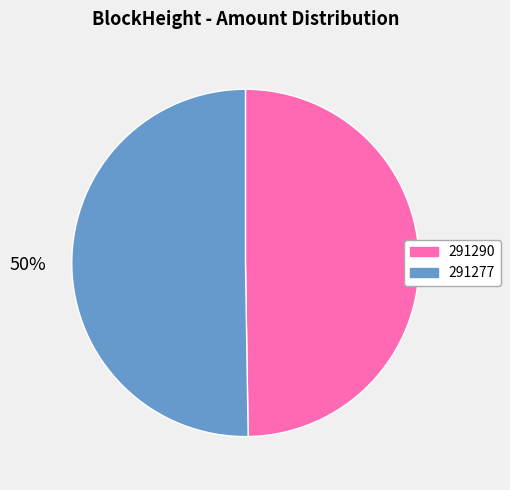

The 291290 slice represents 9% of the pie. True or false?

False